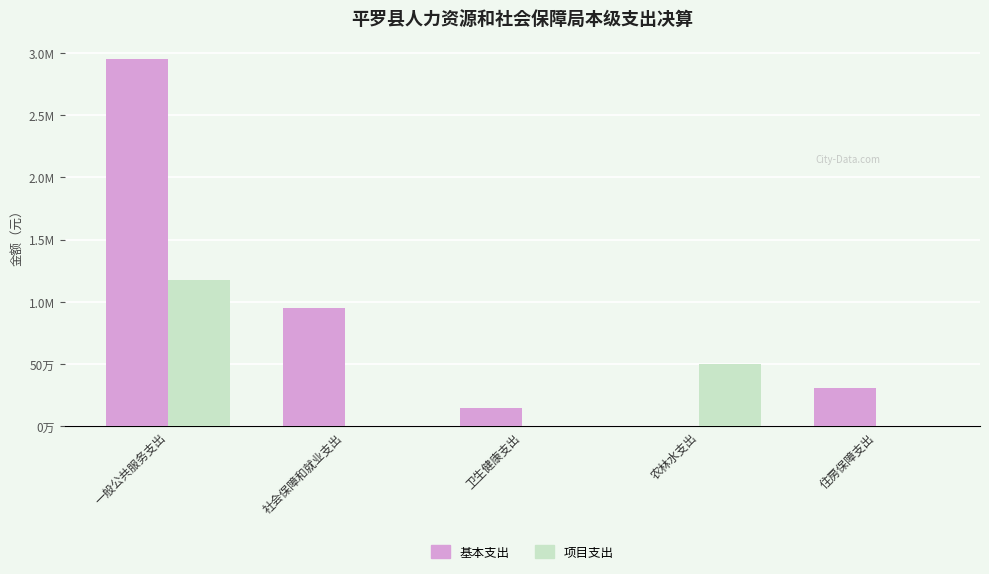

What are all the series names shown in the legend?

基本支出, 项目支出